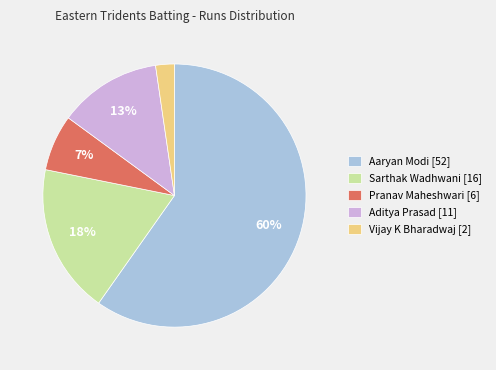

What is the largest slice in the pie chart?

Aaryan Modi